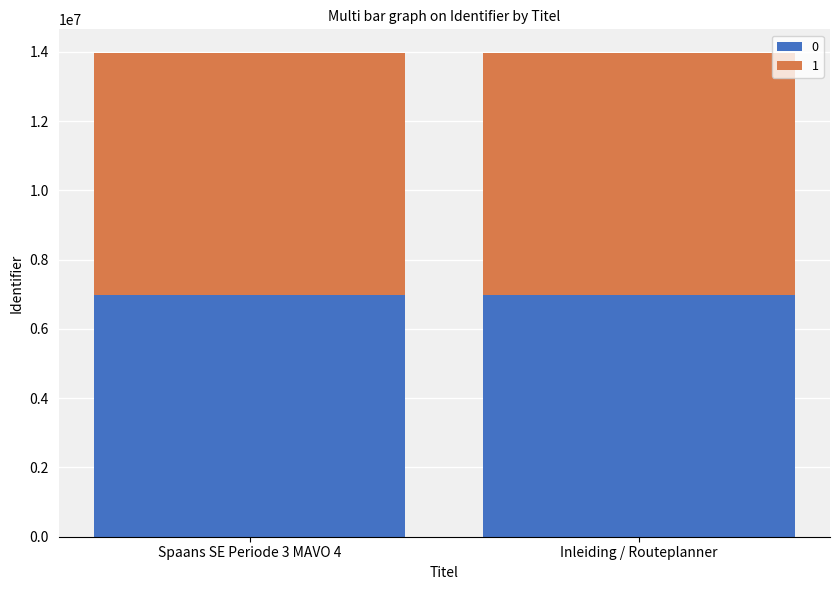

What is the total value across all series at Inleiding / Routeplanner?

13955905